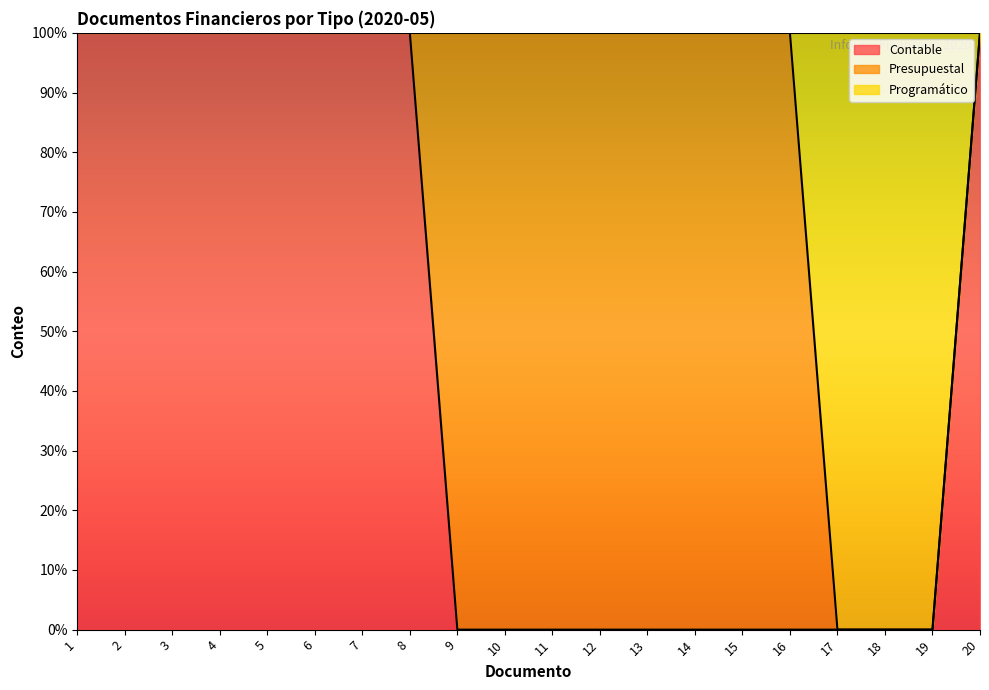

The Contable series shows 1 at 9. True or false?

False